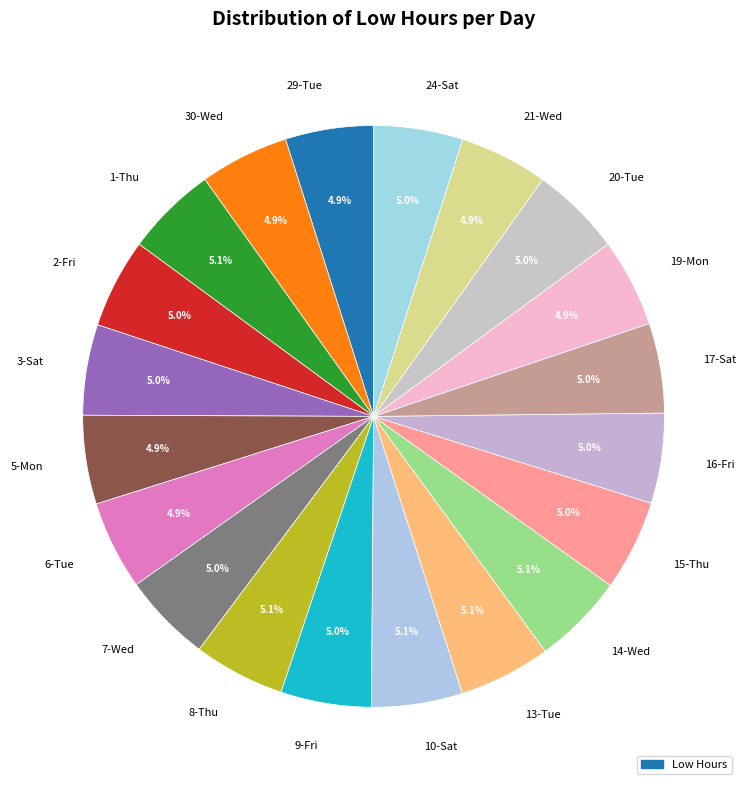

What percentage is the 16-Fri slice, to the nearest percent?

5%